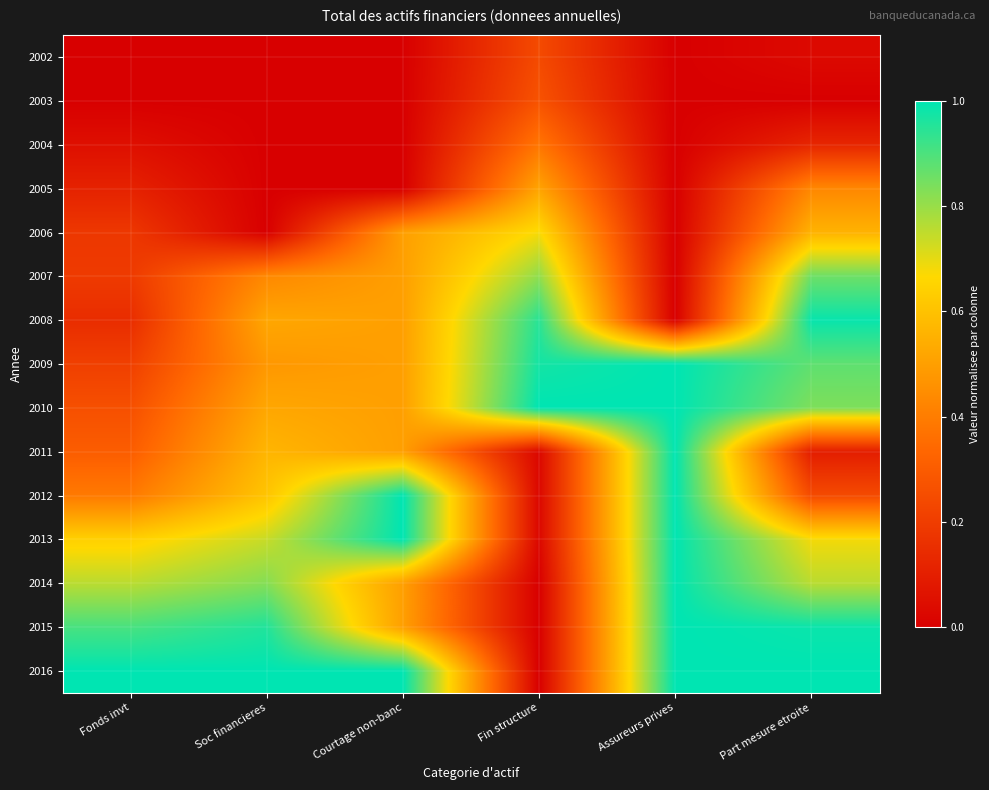

Which category has the lowest value across all series?

Fonds invt